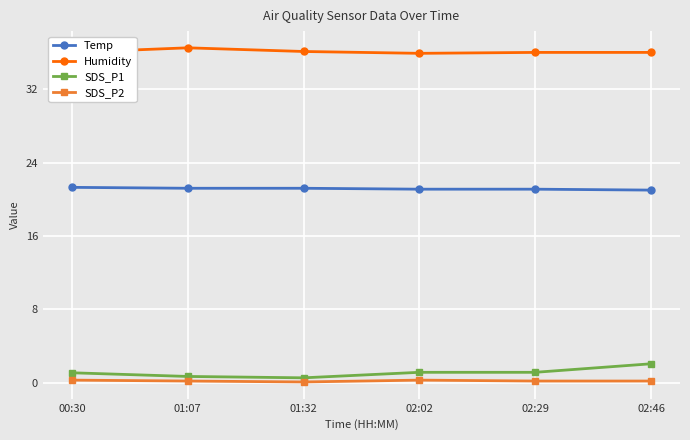

True or false: SDS_P1 and Humidity intersect in this chart.

False